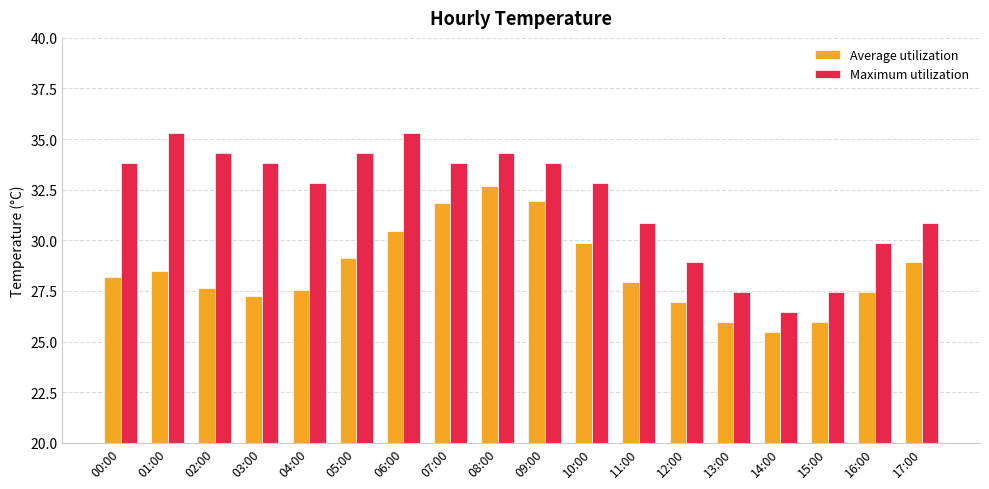

What position from the left is 17:00?

18